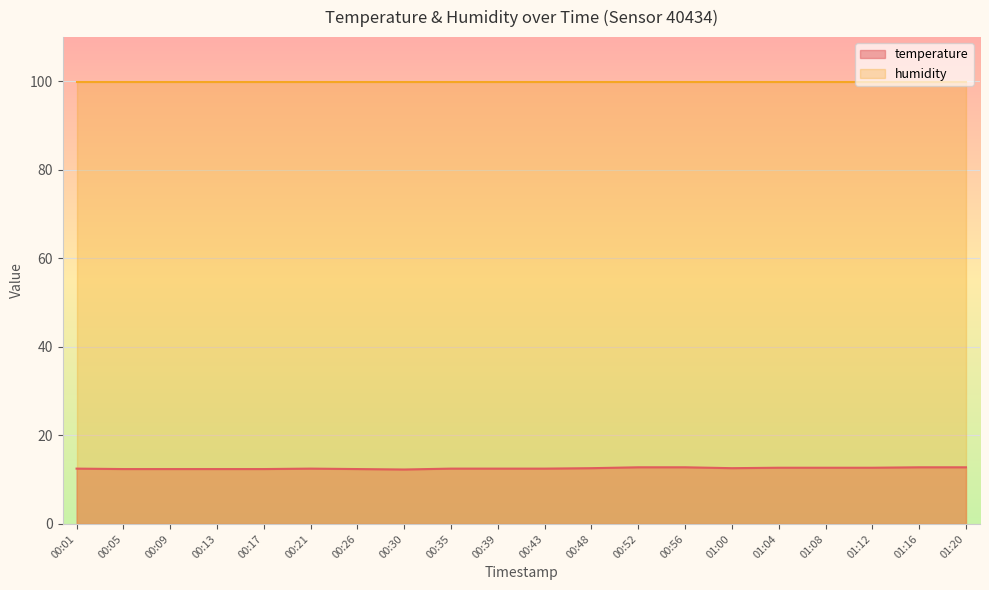

Rank the series by their maximum value, from highest to lowest.

humidity, temperature